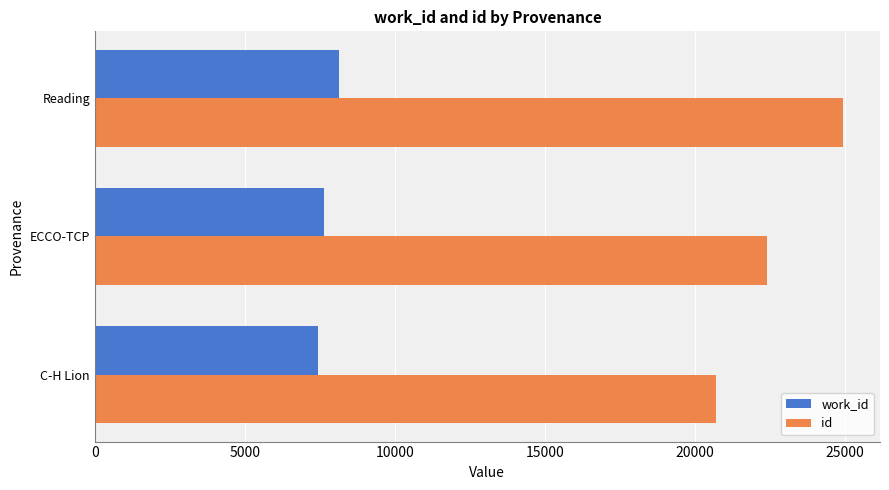

What is the sum of all id values?

68020